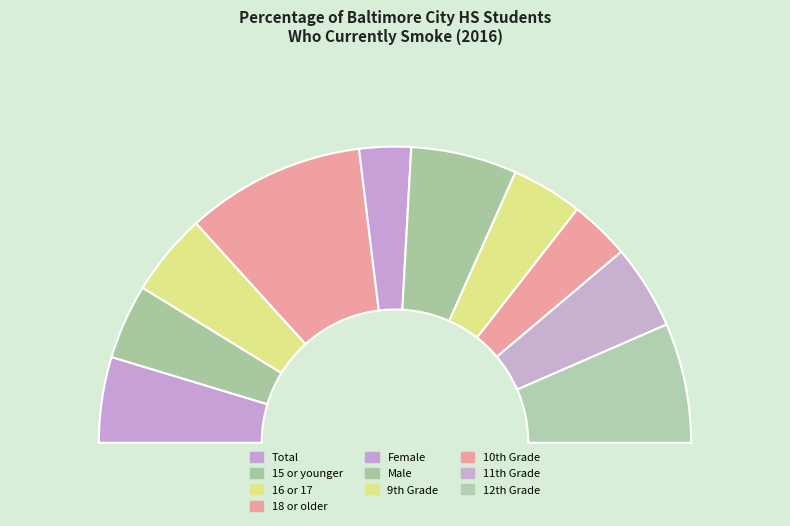

To the nearest percent, what is the combined percentage of 15 or younger and Female?

14%